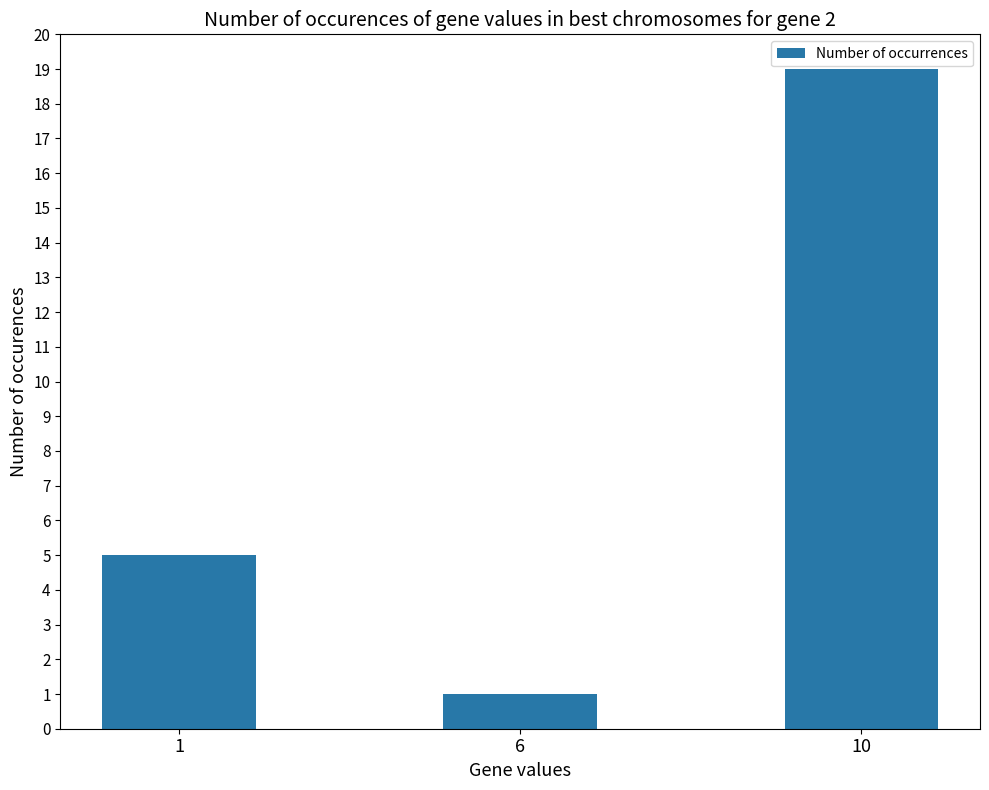

What is the maximum value shown in the chart?

19